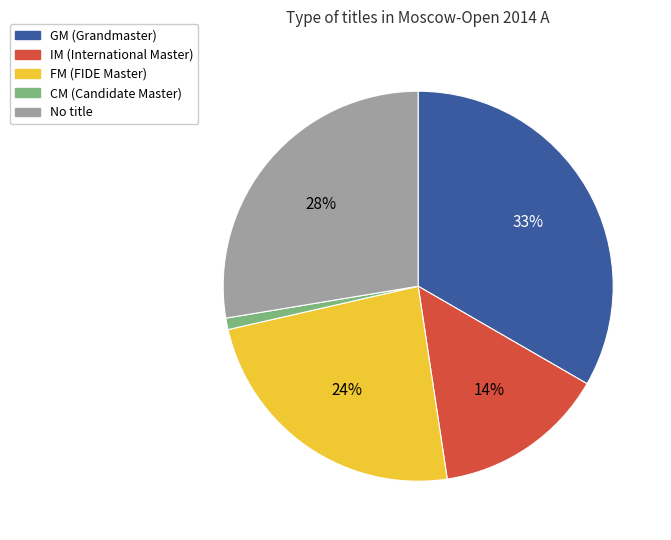

To the nearest percent, what is the average slice percentage?

20%